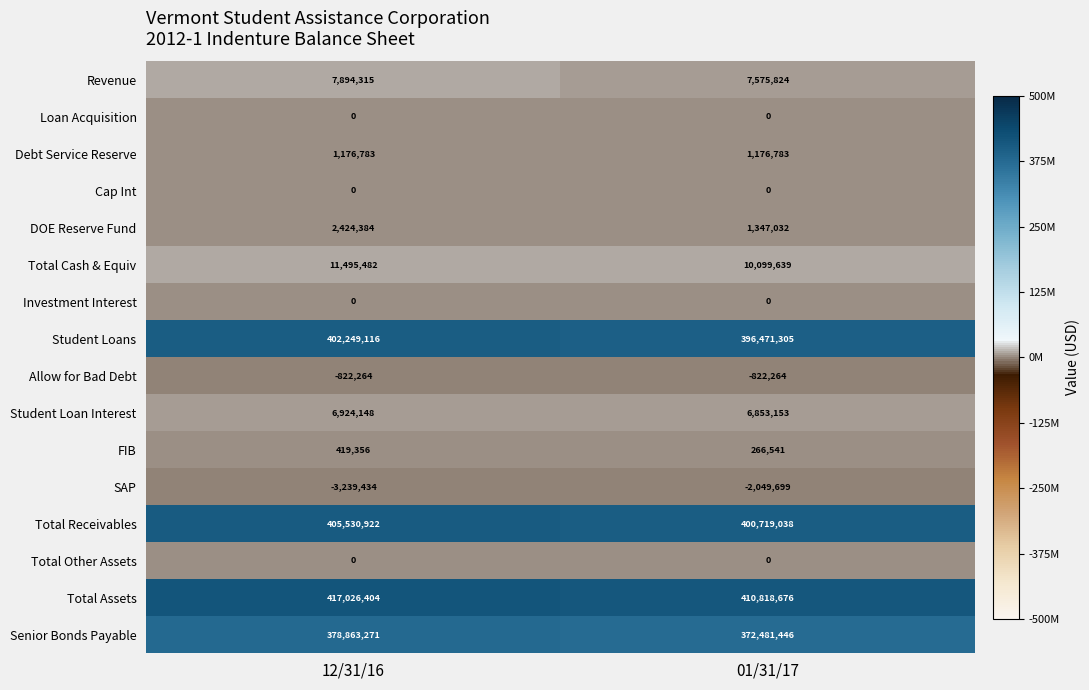

Between 12/31/16 and 01/31/17, which series saw the biggest shift?

Senior Bonds Payable